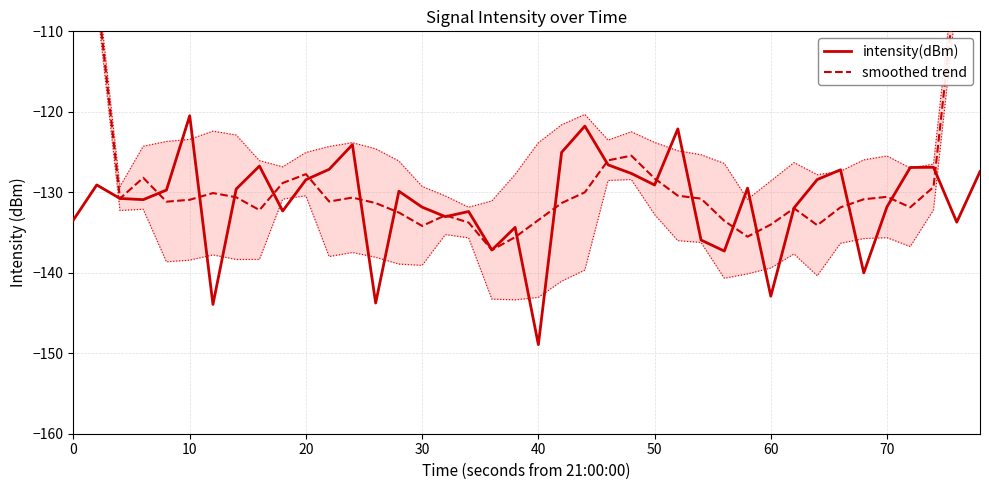

How many times do intensity(dBm) and smoothed trend cross each other?

22